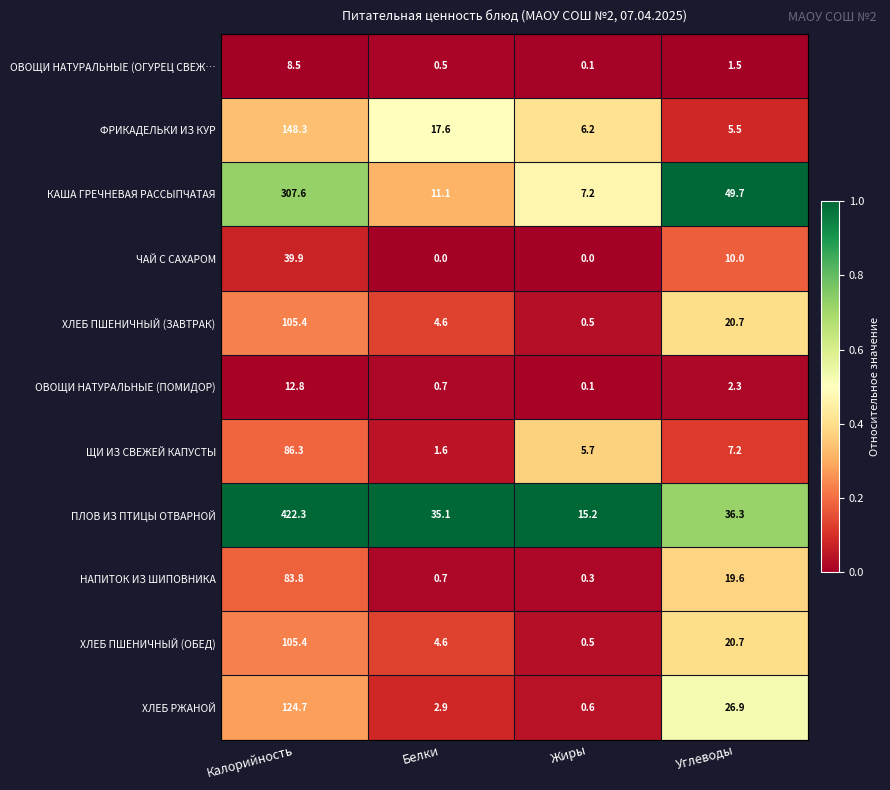

How many data points does each series have?

4